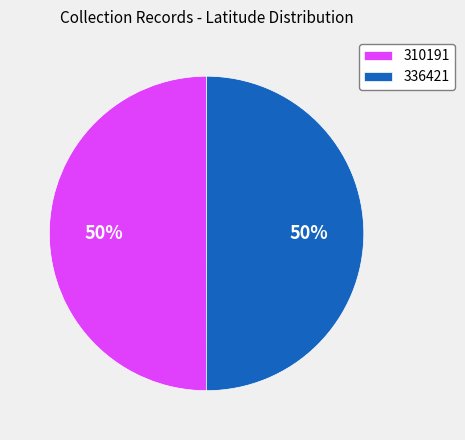

What is the ratio of the value at 310191 to the value at 336421?

1.0